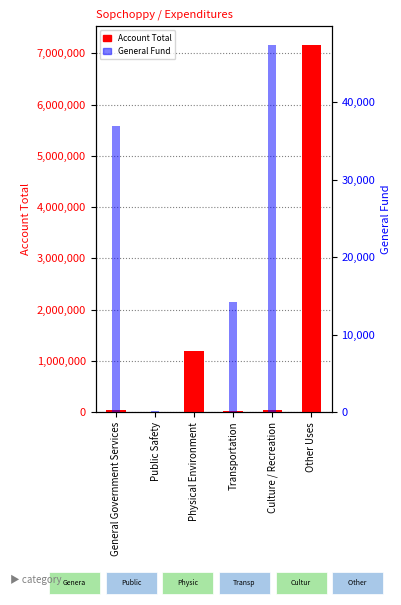

What is the difference between the General values at General Government Services and Public Safety?

36869